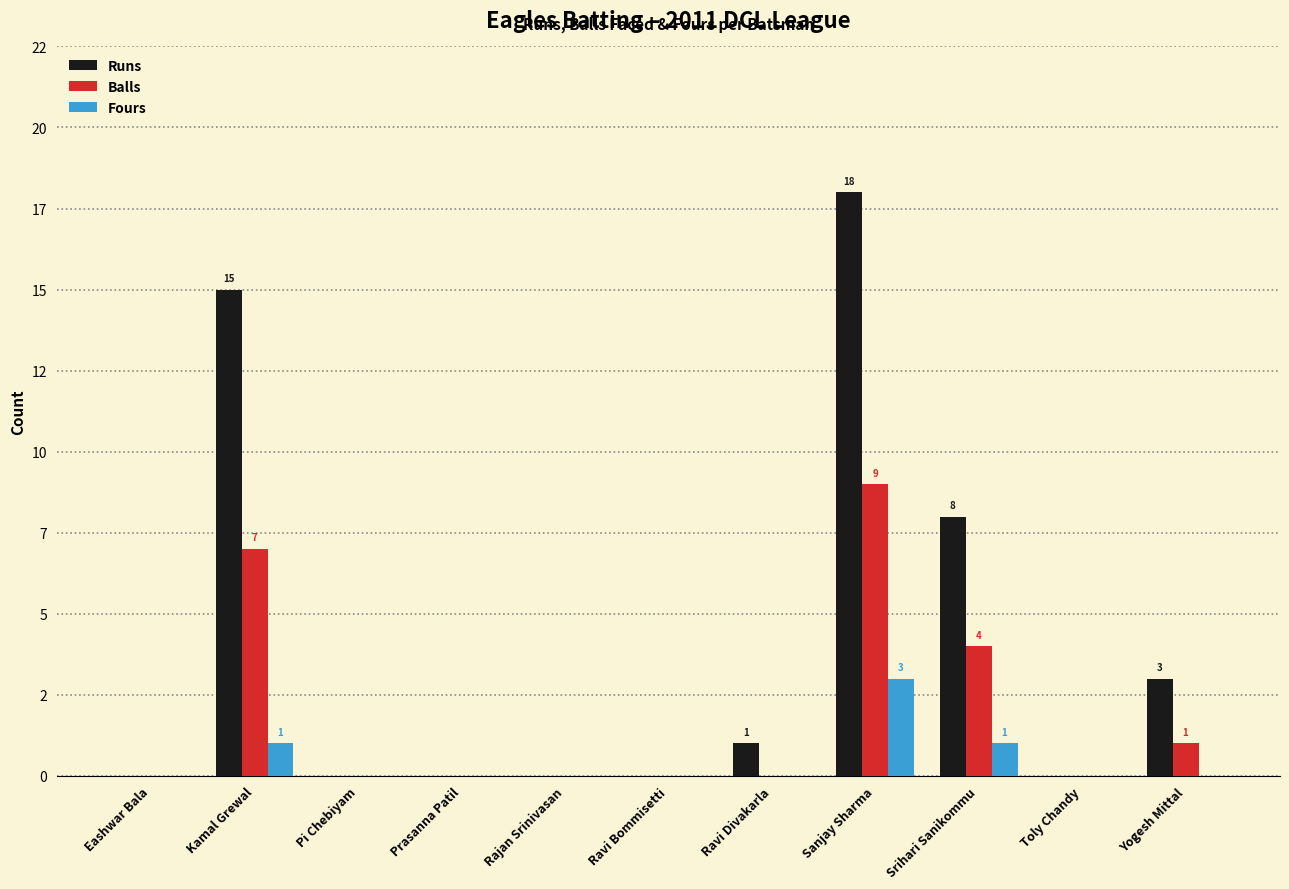

What is the label of the 3rd bar from the right?

Srihari Sanikommu